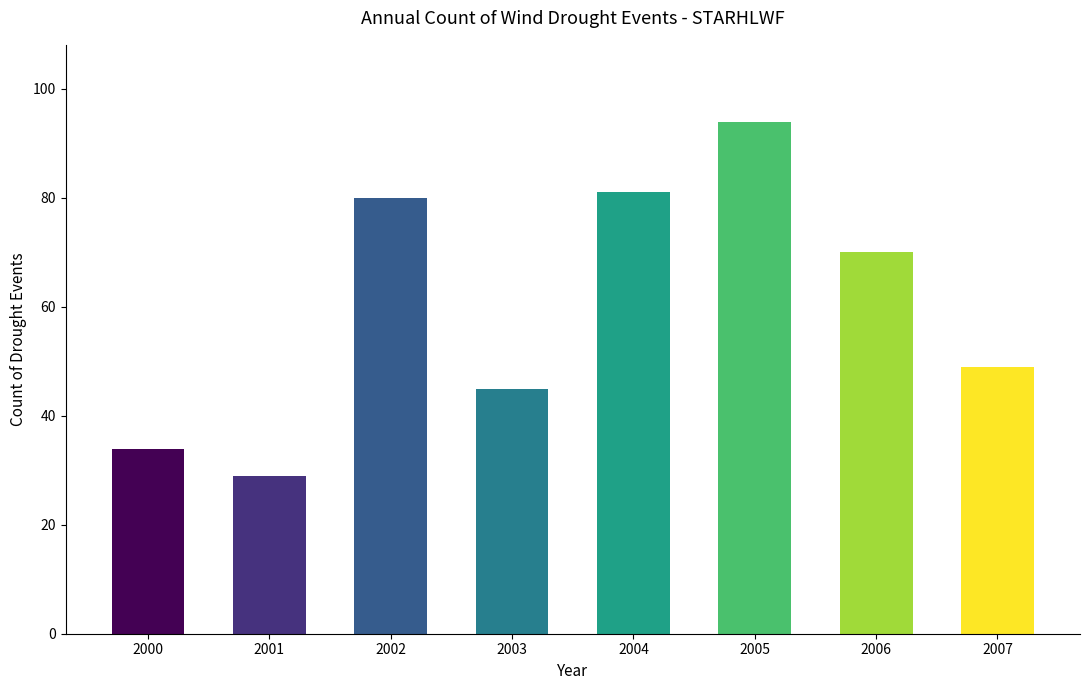

Reading right to left, list all the values displayed in this chart.

49	70	94	81	45	80	29	34